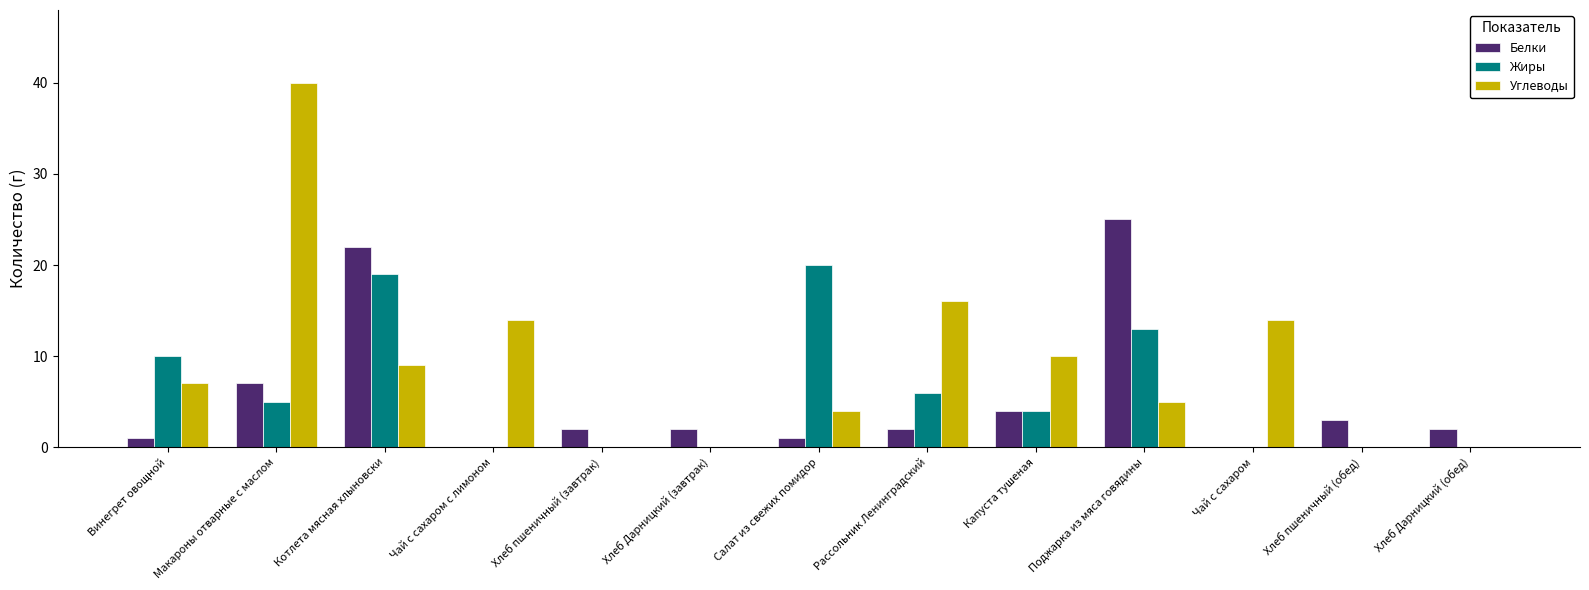

What is the total value across all series at Котлета мясная хлыновски?

50